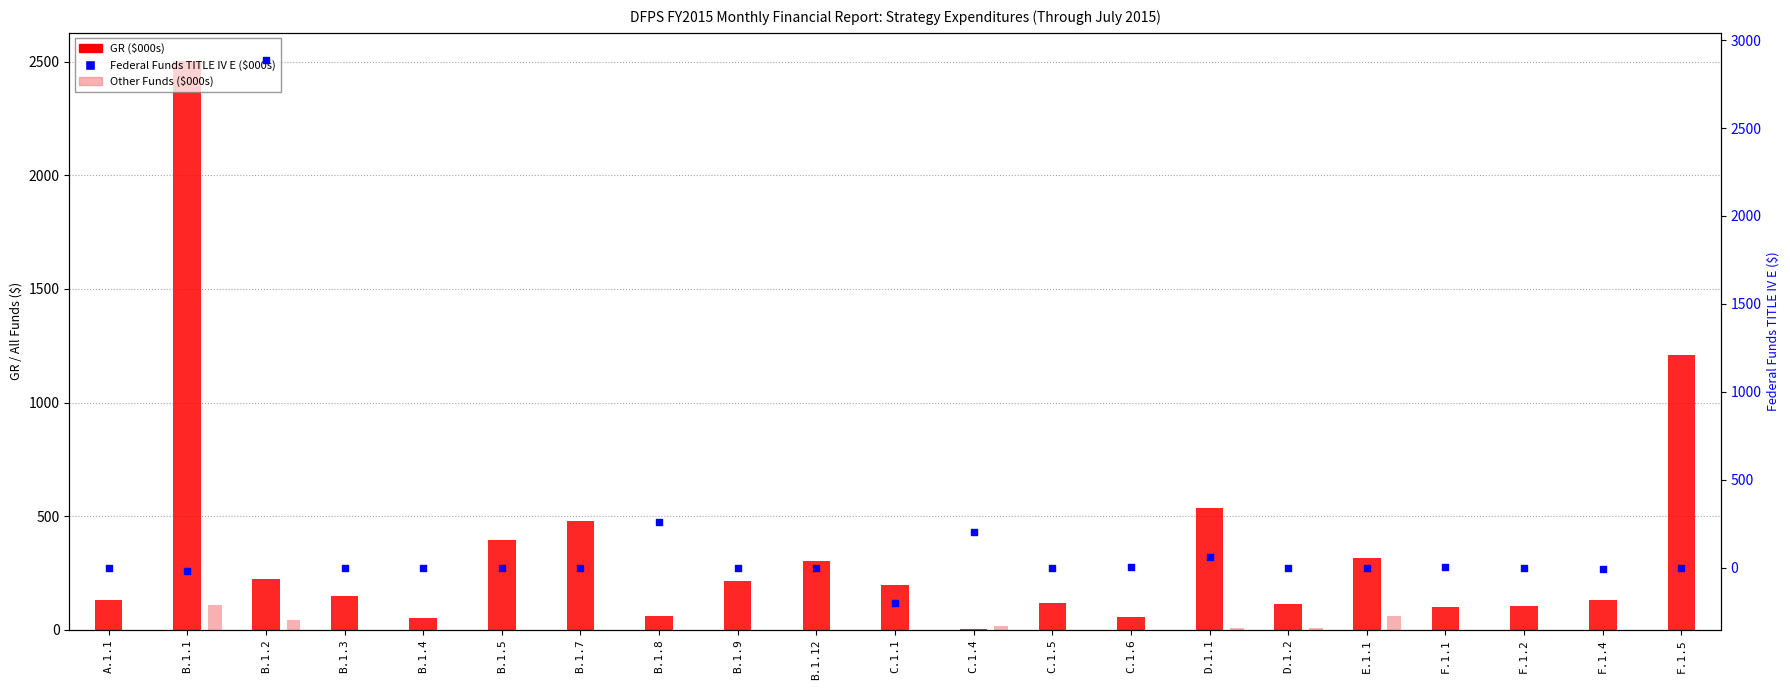

Which series has the largest total across all categories?

GR